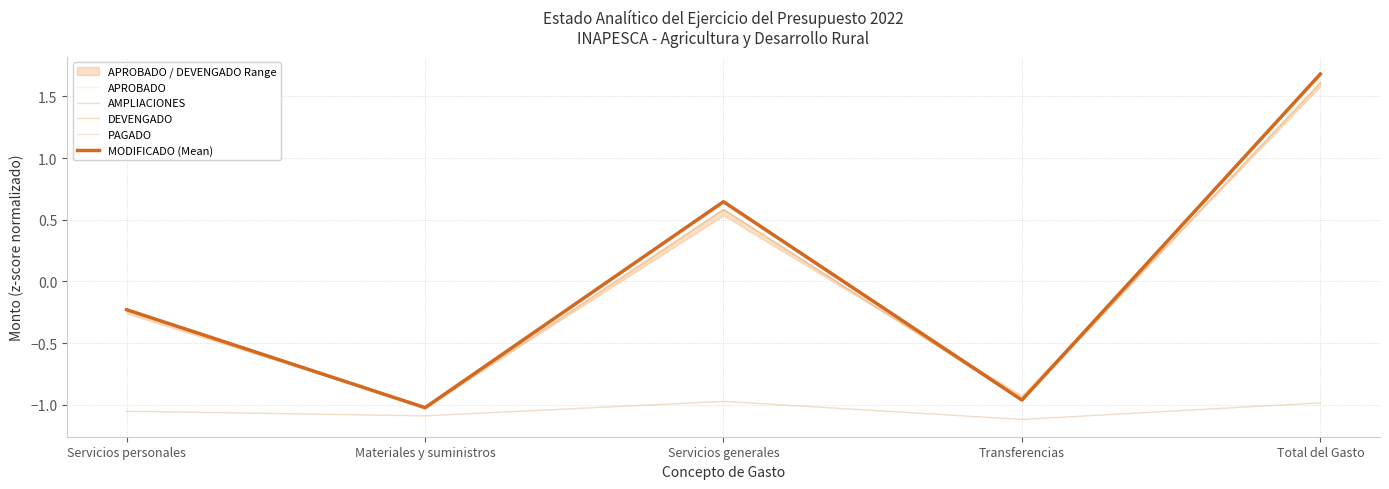

Between Transferencias and Materiales y suministros, which is larger?

Transferencias